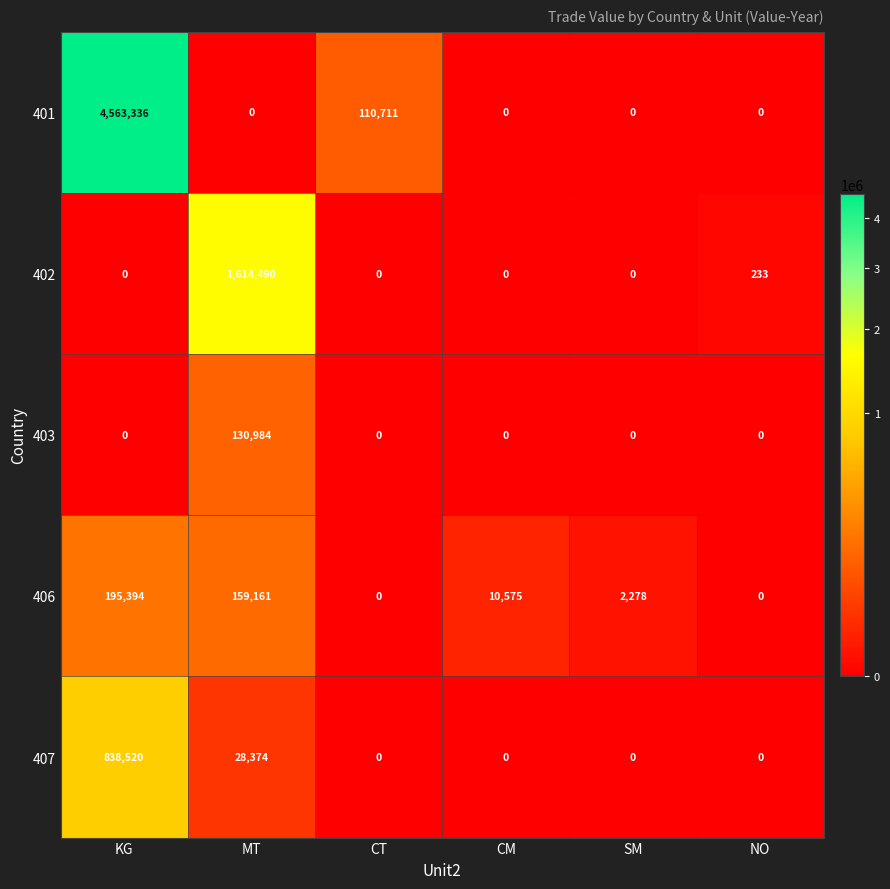

What is the difference between the second highest and minimum values in the 407 series?

28374